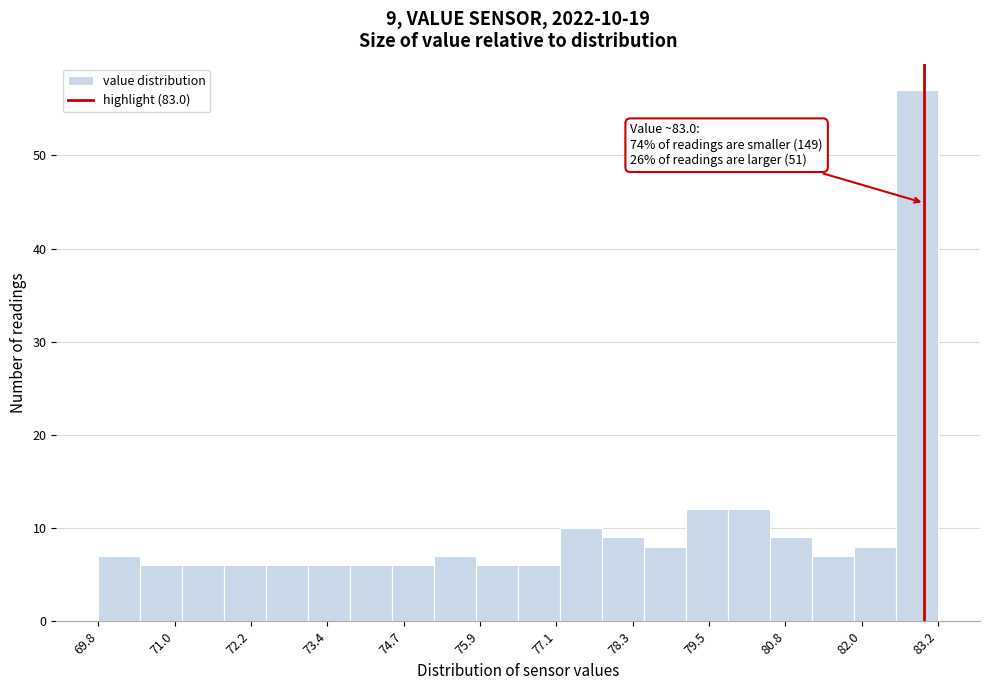

Read against the x-axis, roughly where is the centre of the tallest bar?

82.8